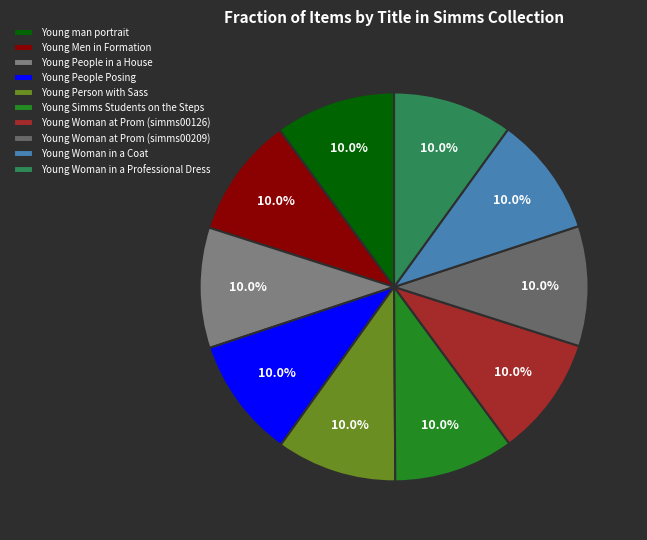

What is the total percentage of Young Simms Students on the Steps and Young Woman at Prom (simms00126)?

20.0%